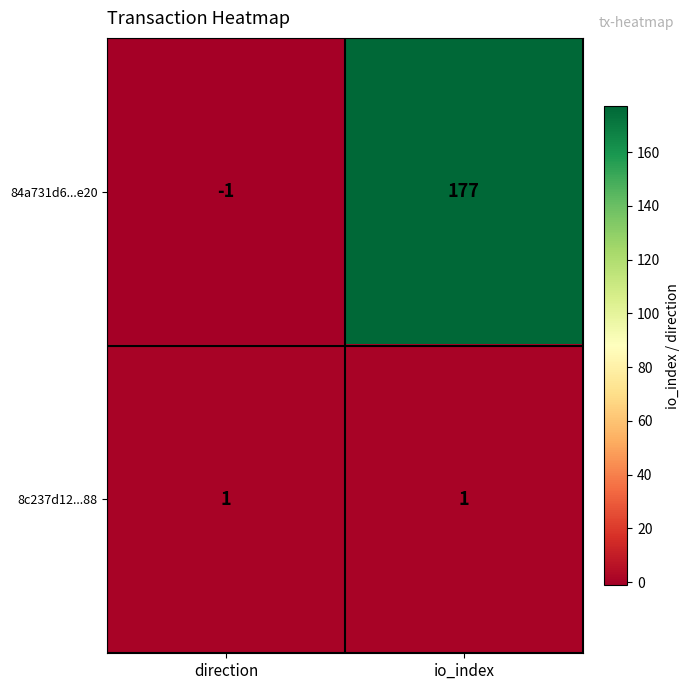

What is the sum of the 84a731d6...e20 values at direction and io_index?

176